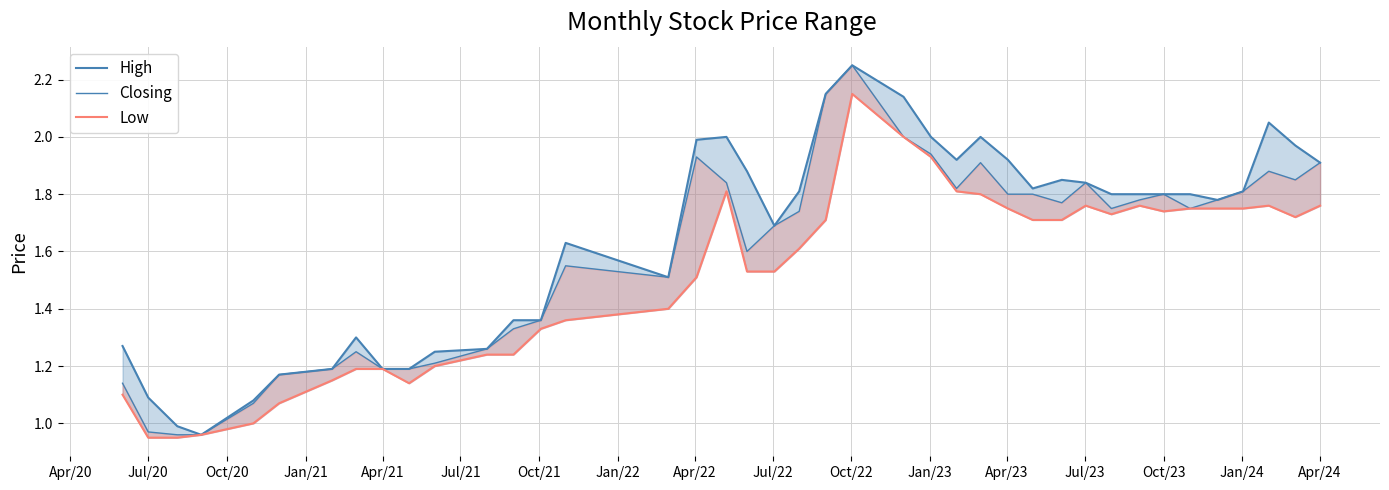

What position from the left is Jul/22?

10